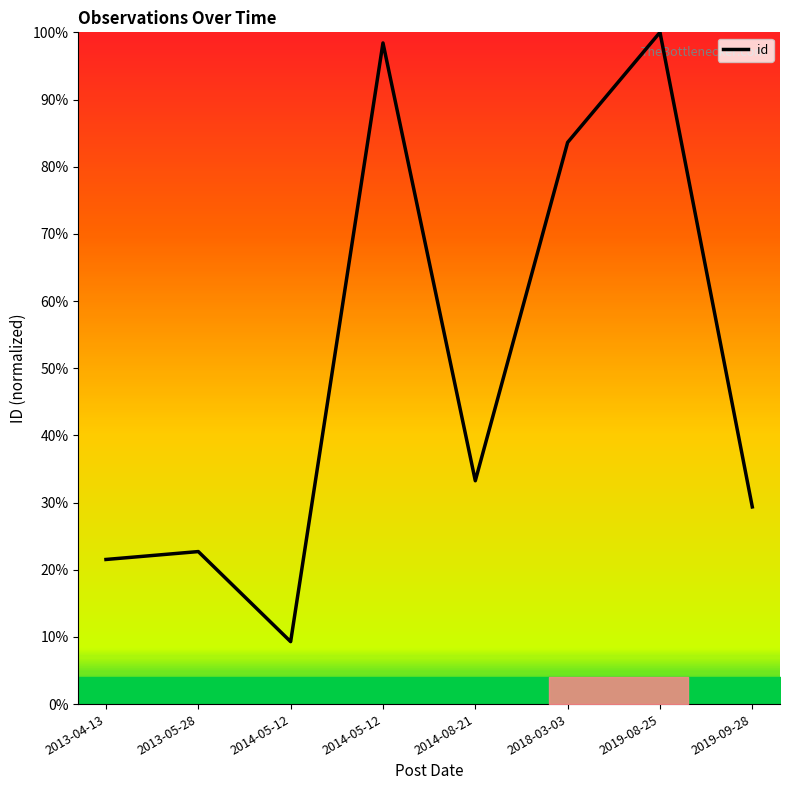

How many lines are shown in the chart?

1